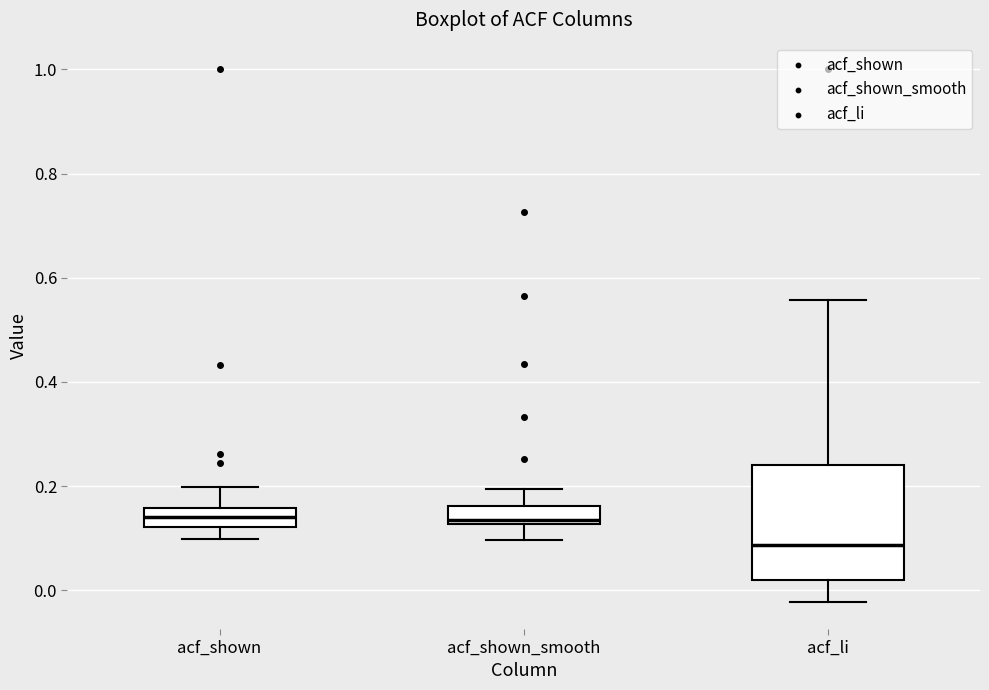

Where is the lower edge of the box for acf_li on the y-axis? The values are not printed on the chart, so give them approximately, as read against the axis.

0.02